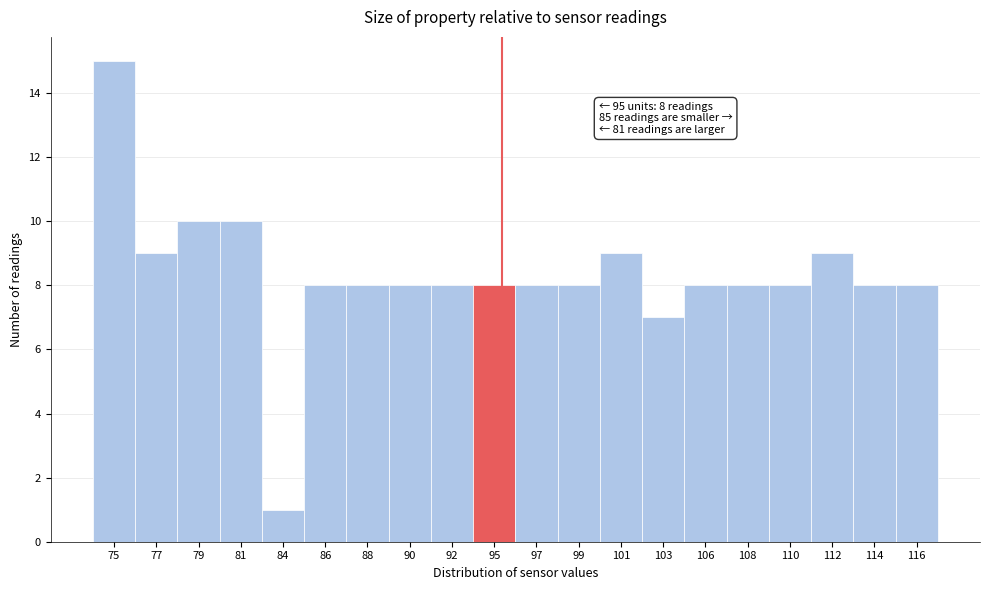

Which range on the x-axis has the tallest bar?

74.0 to 76.0